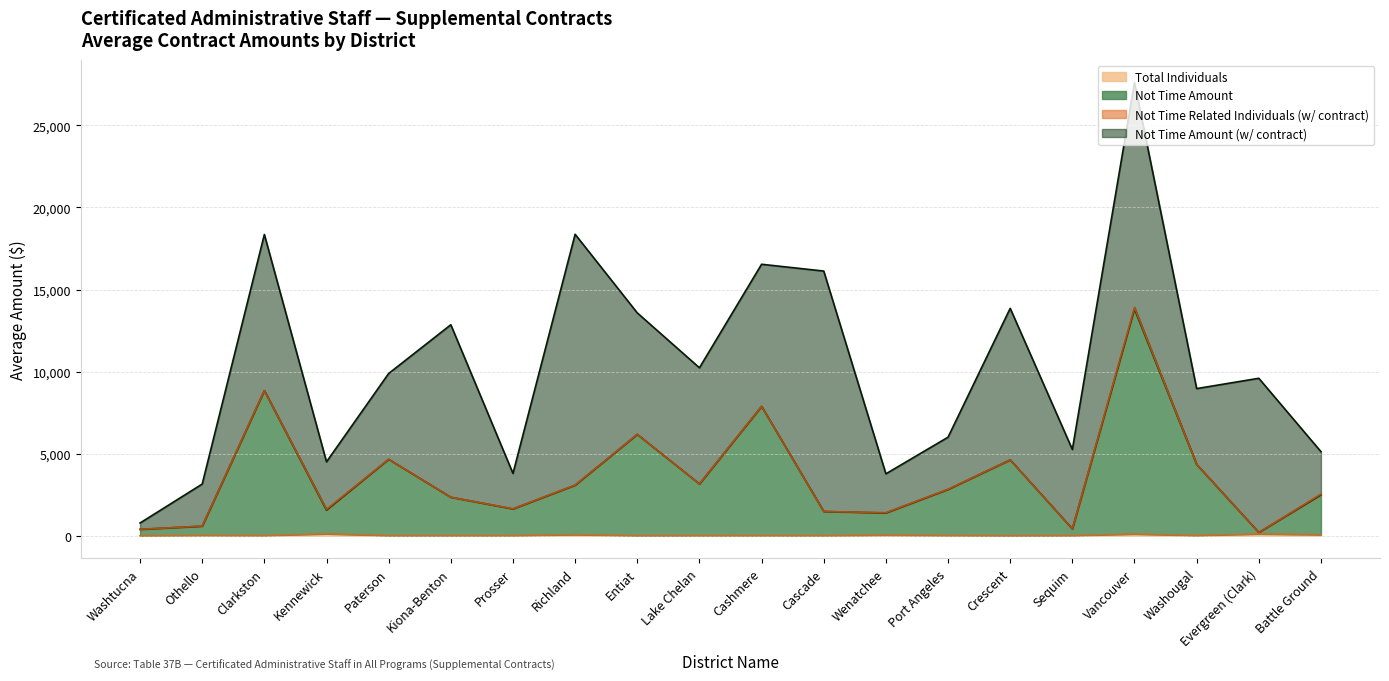

Does the chart have visible grid lines?

Yes